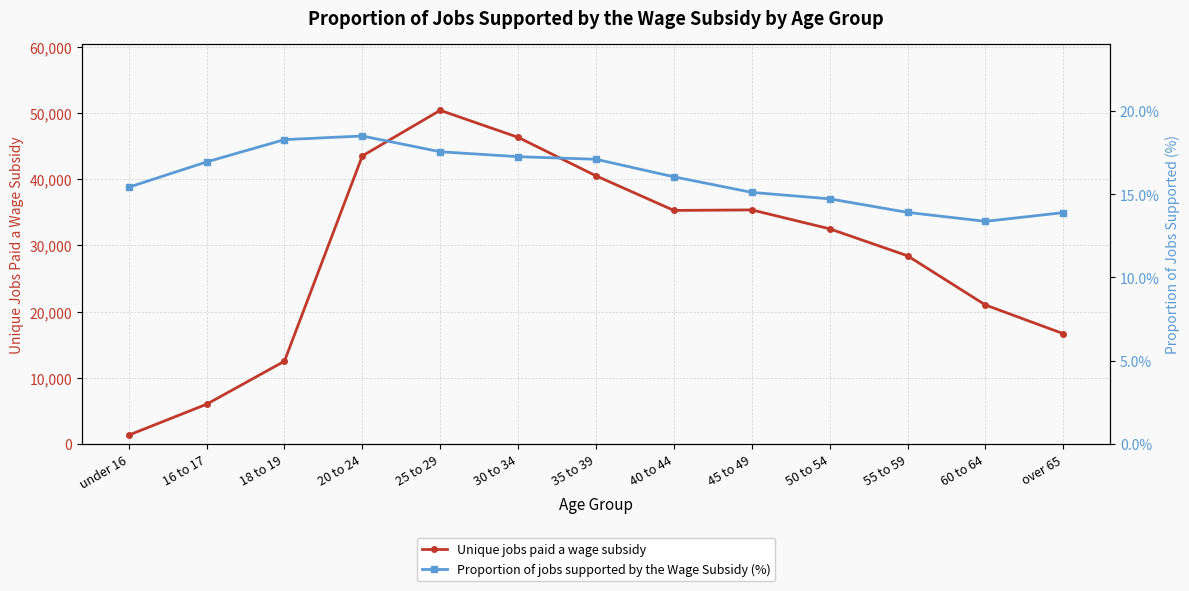

In Unique jobs paid a wage subsidy, how many points are lower than both neighbors (excluding endpoints)?

1